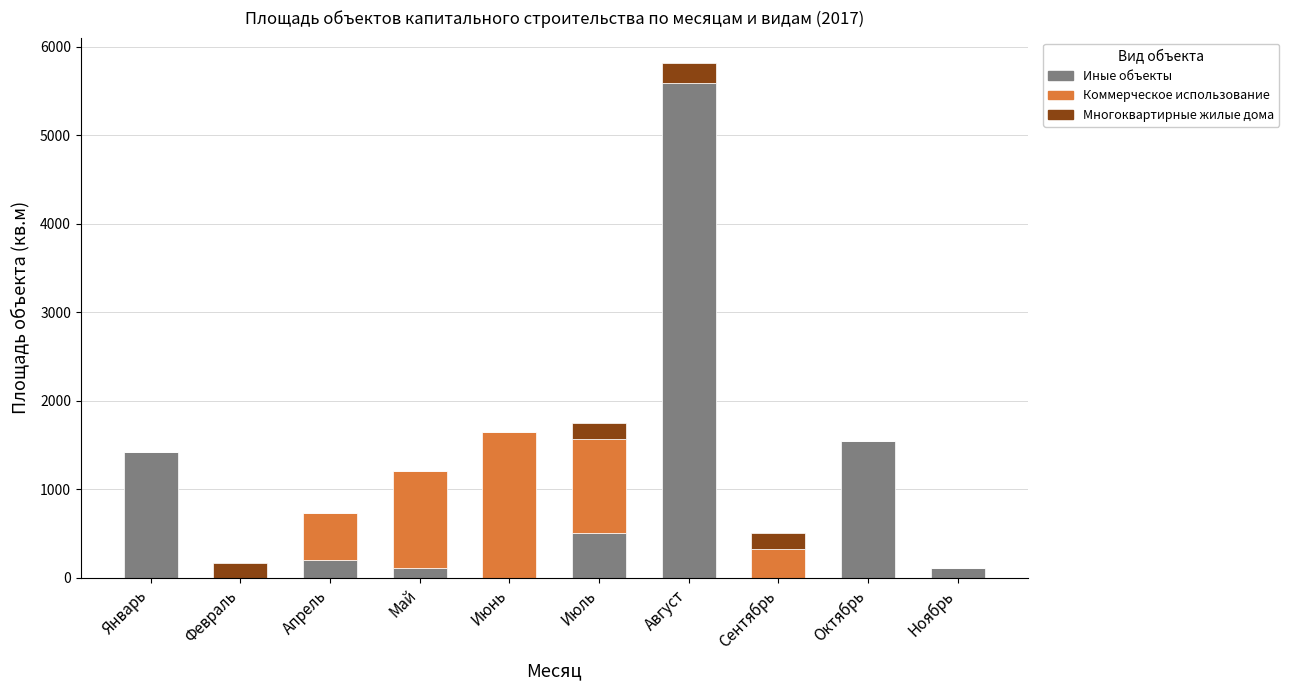

The value of Иные объекты at Сентябрь is 2763.4. True or false?

False